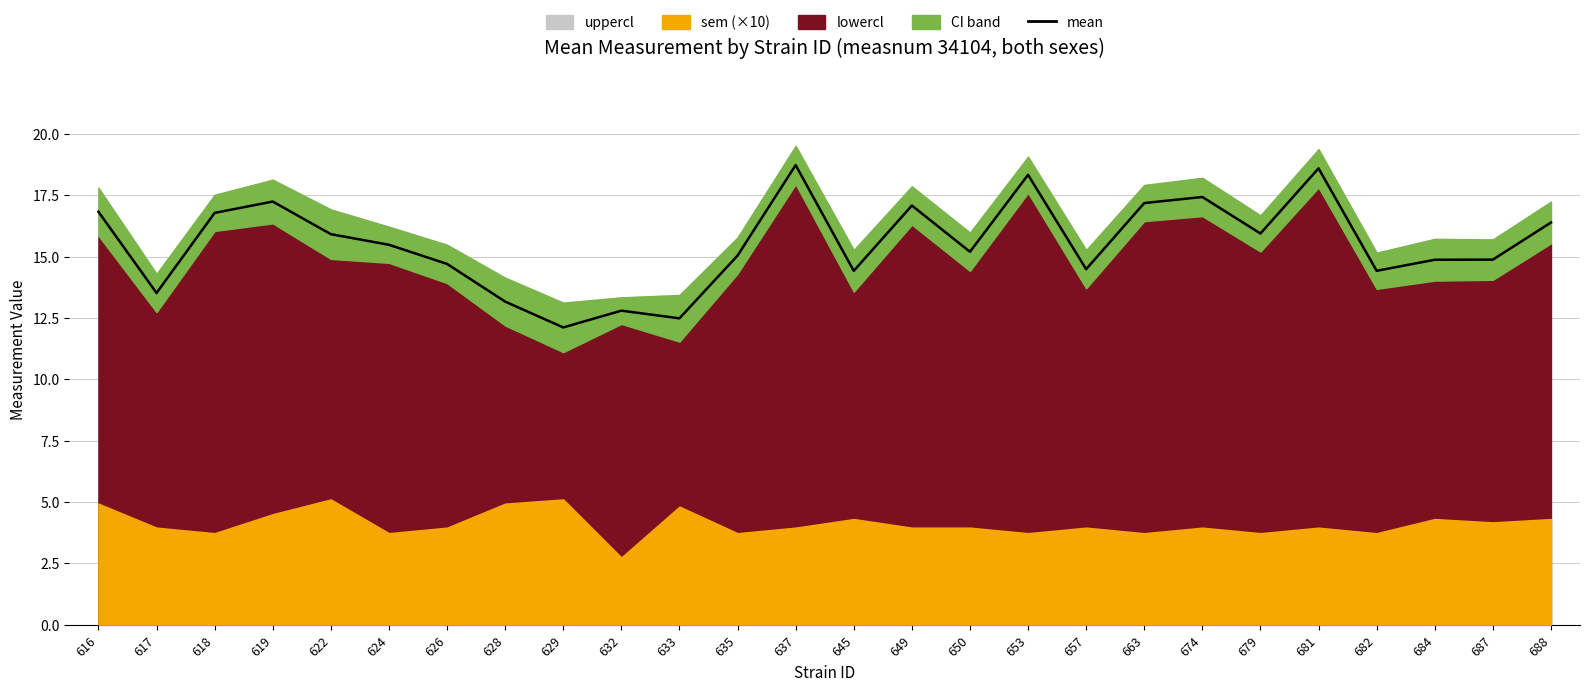

Reading right to left, list all the values displayed in this chart.

688=16.4	687=14.9	684=14.9	682=14.4	681=18.6	679=15.9	674=17.4	663=17.2	657=14.5	653=18.3	650=15.2	649=17.1	645=14.4	637=18.7	635=15.0	633=12.5	632=12.8	629=12.1	628=13.2	626=14.7	624=15.5	622=15.9	619=17.2	618=16.8	617=13.5	616=16.8